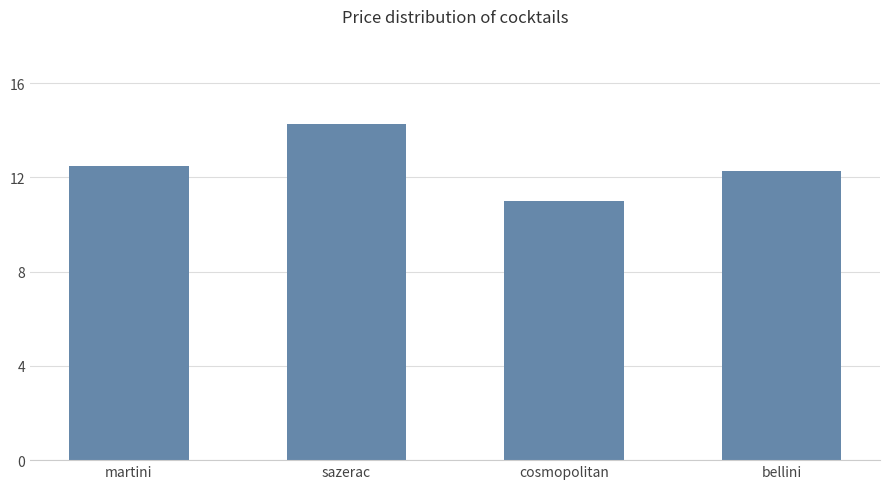

What is the change in value from sazerac to bellini?

-2.0